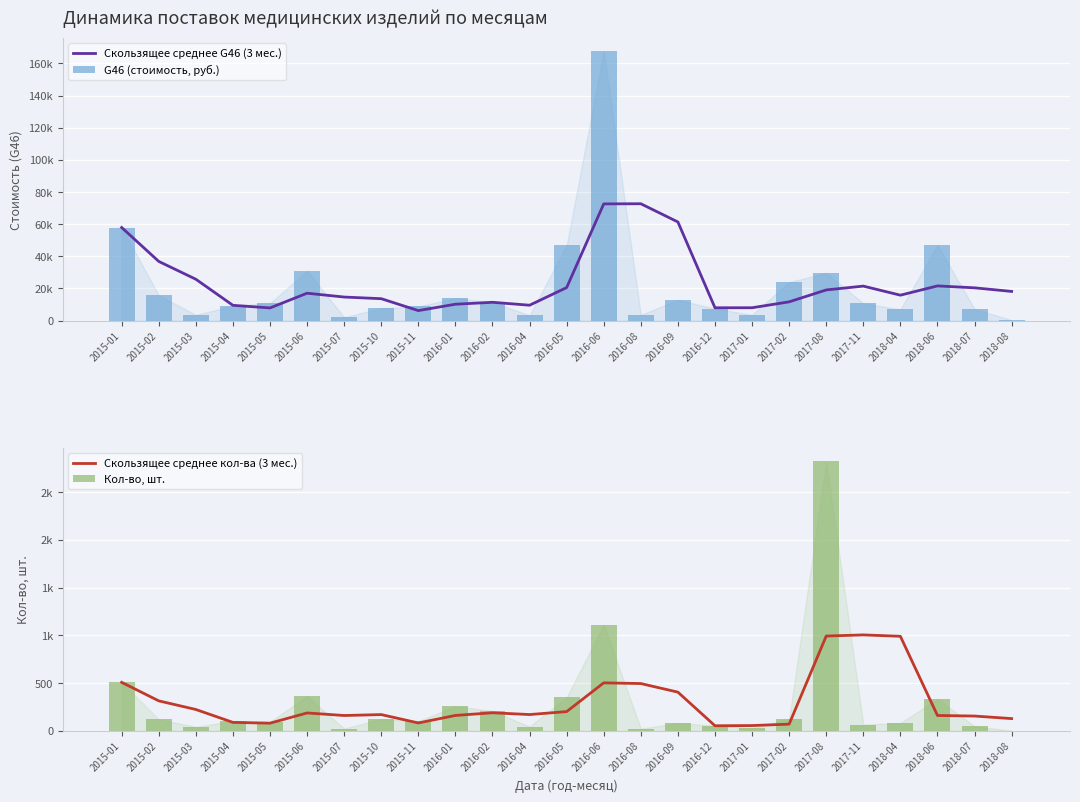

What is the difference between the maximum and minimum values in the Кол-во, шт. series?

2820.0